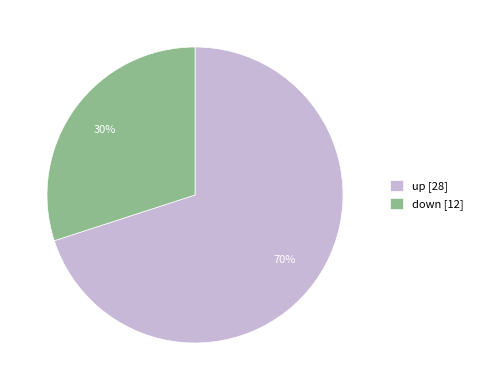

The up slice represents 70% of the pie. True or false?

True